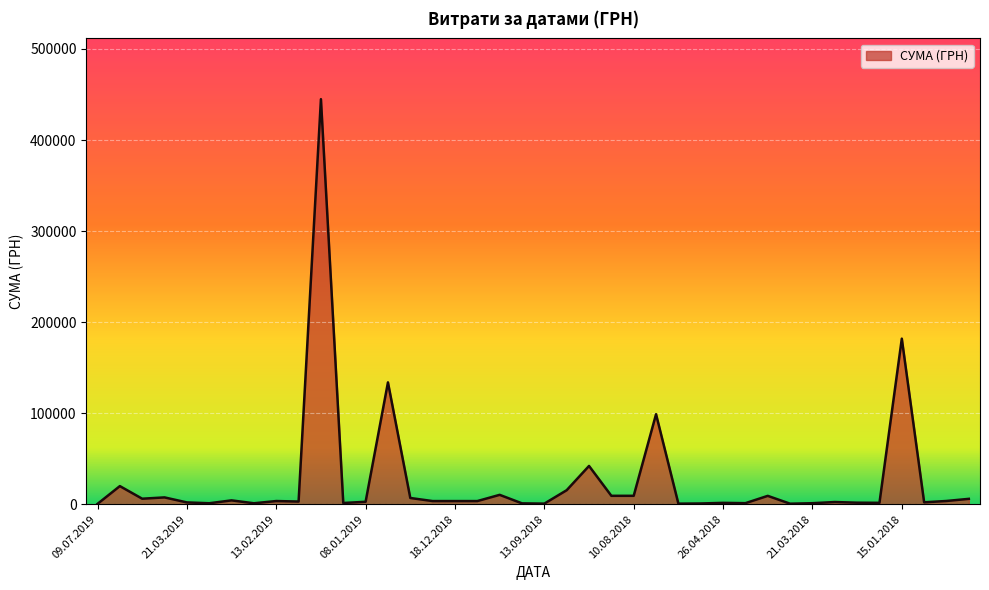

What is the difference between the maximum and minimum values?

444498.9